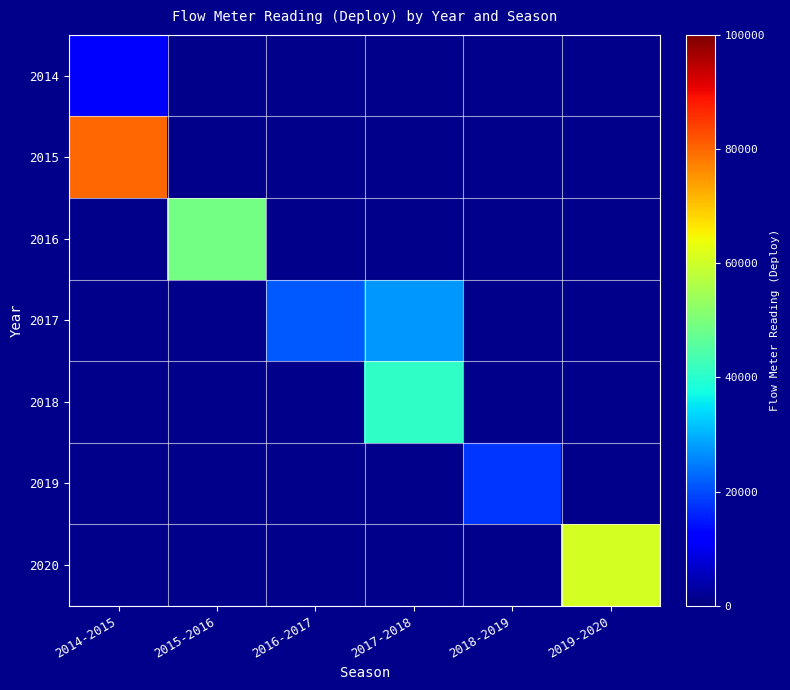

Is the value of 2019 at 2017-2018 greater than the value of 2016 at 2018-2019?

No